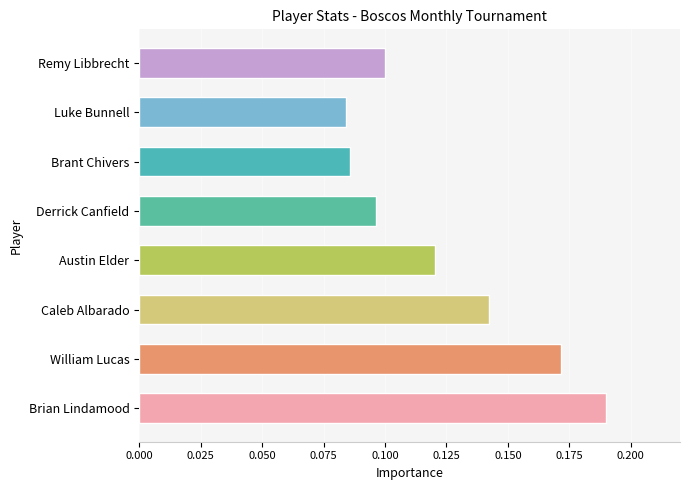

The value at Derrick Canfield is 0.1. True or false?

True